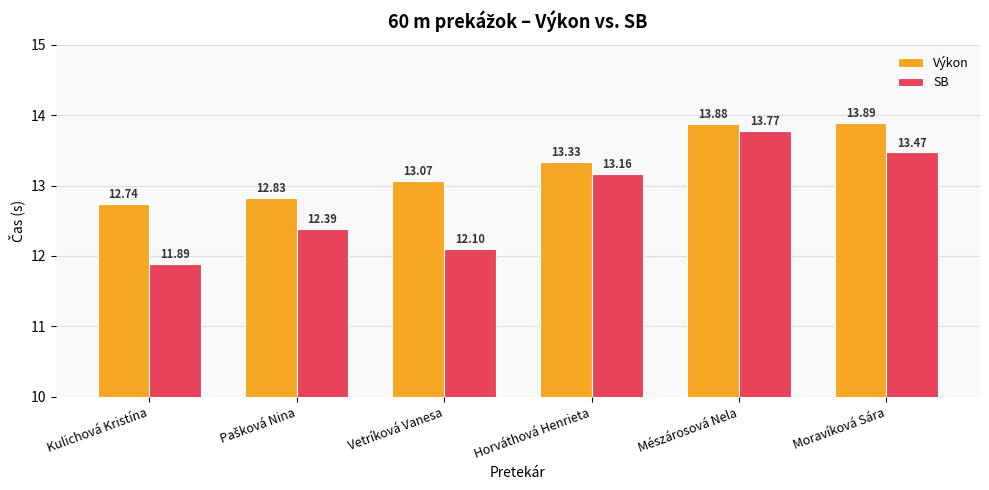

Where is Výkon nearest to the value 13?

Vetríková Vanesa